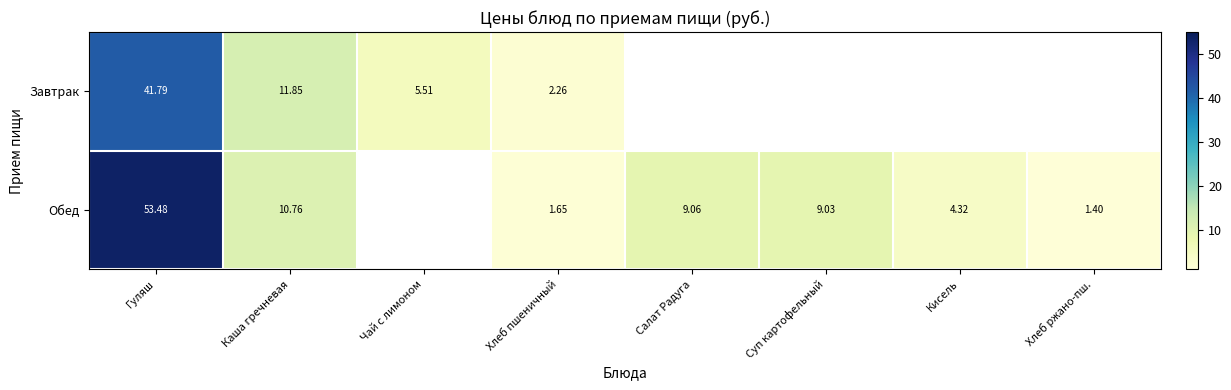

Is the value of Обед at Хлеб ржано-пш. greater than the value of Завтрак at Каша гречневая?

No